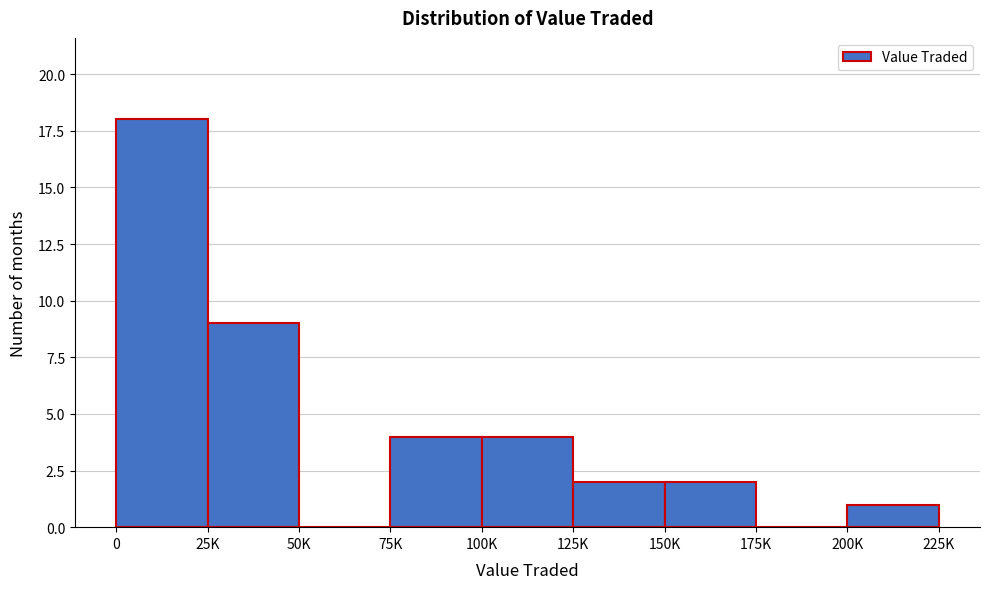

Reading right to left, transcribe all the data shown in this chart.

200K=1	175K=0	150K=2	125K=2	100K=4	75K=4	50K=0	25K=9	0=18